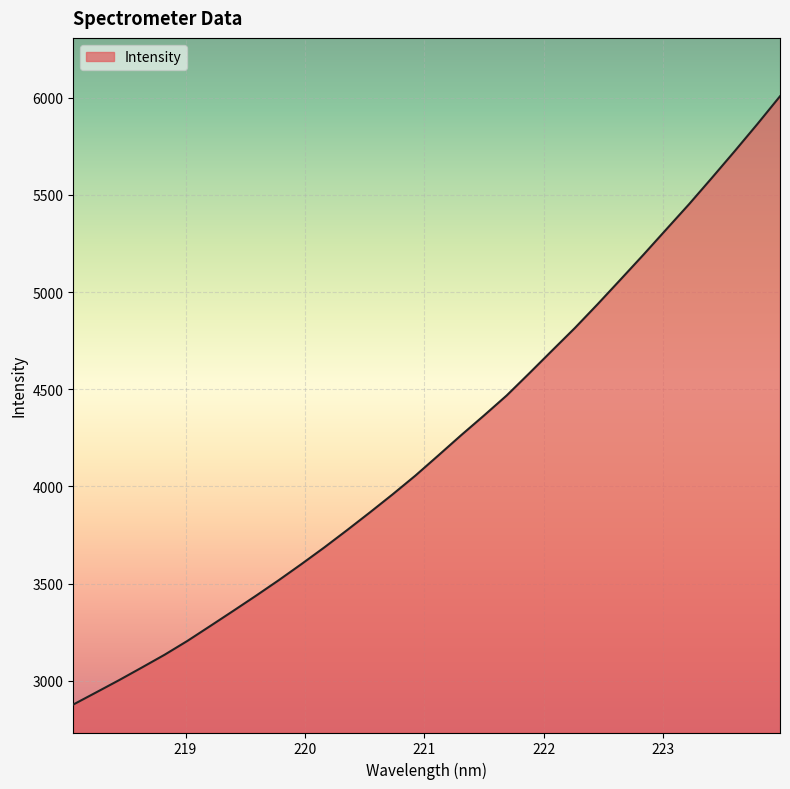

How many lines are shown in the chart?

1